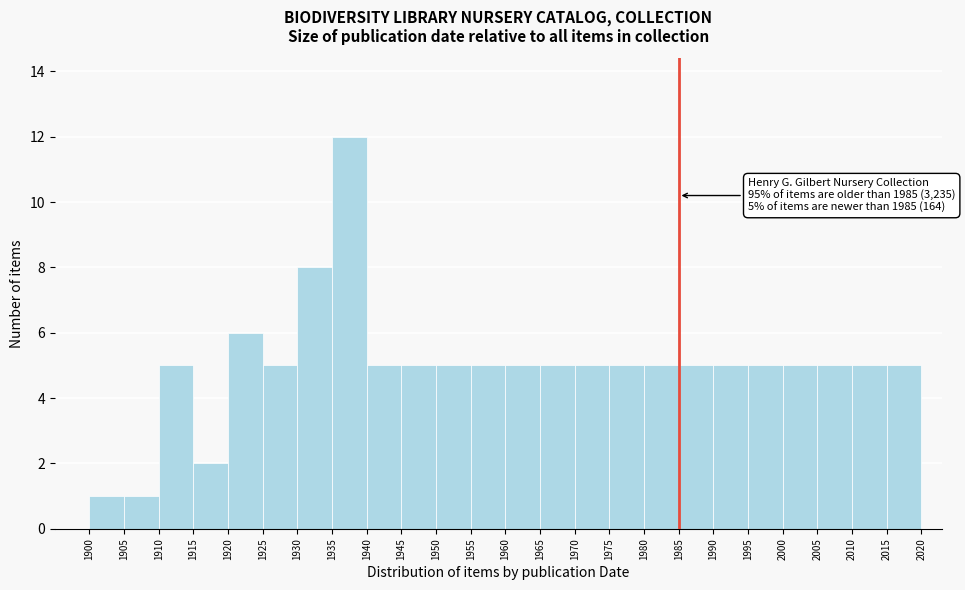

Over which range of the x-axis is the bar tallest?

1935 to 1940